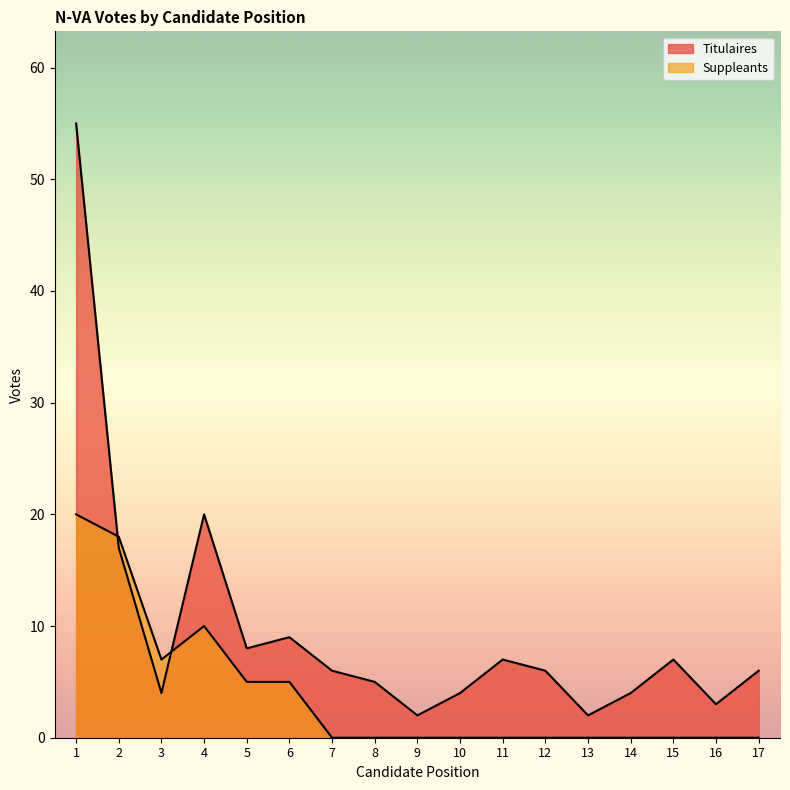

Is the value of Suppleants at 2 greater than the value of Titulaires at 16?

Yes